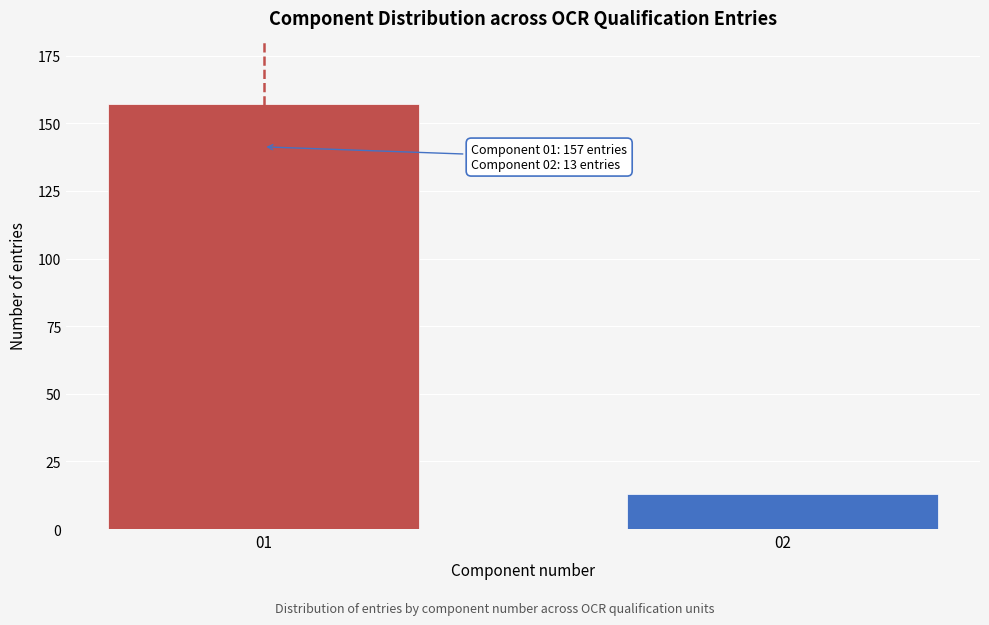

Reading right to left, list all the values displayed in this chart.

02=13	01=157